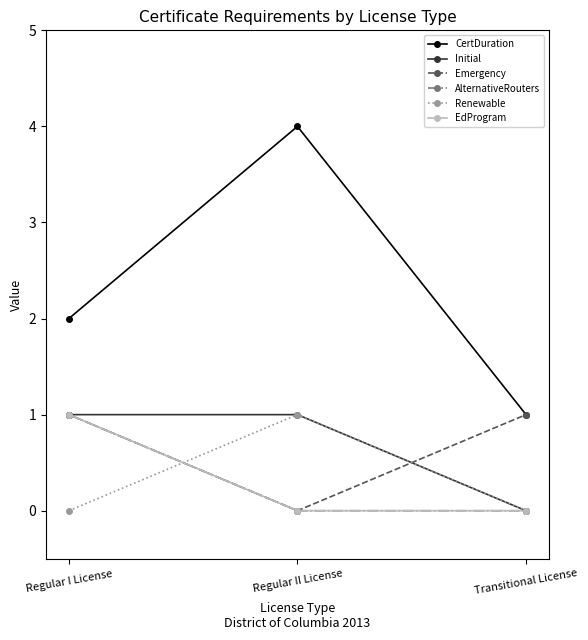

Reading left to right, transcribe all the data shown in this chart.

CertDuration: 2	4	1
Initial: 1	1	0
Emergency: 1	0	1
AlternativeRouters: 1	0	0
Renewable: 0	1	0
EdProgram: 1	0	0